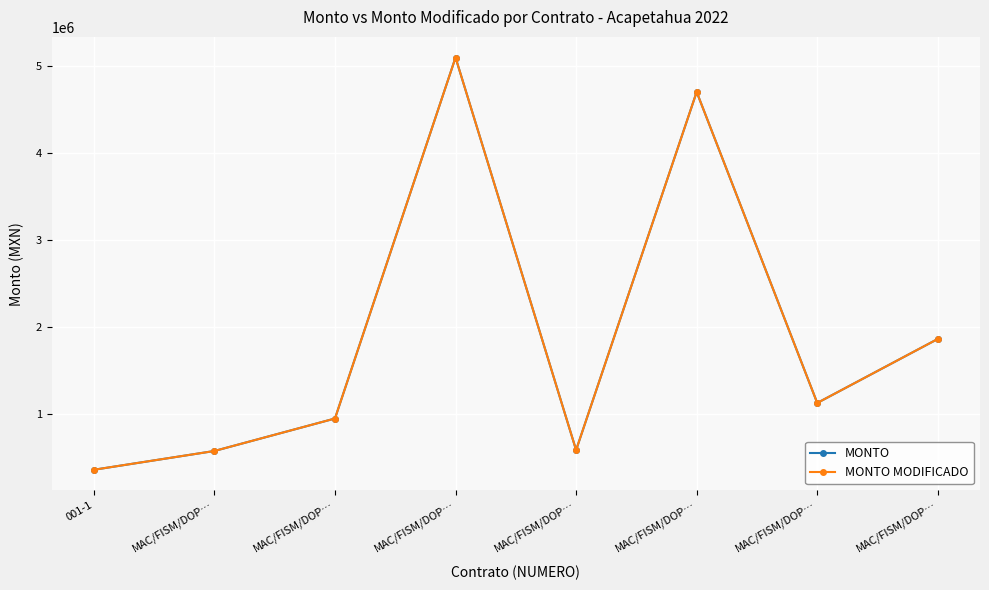

Is this an area chart (filled region under the line)?

No